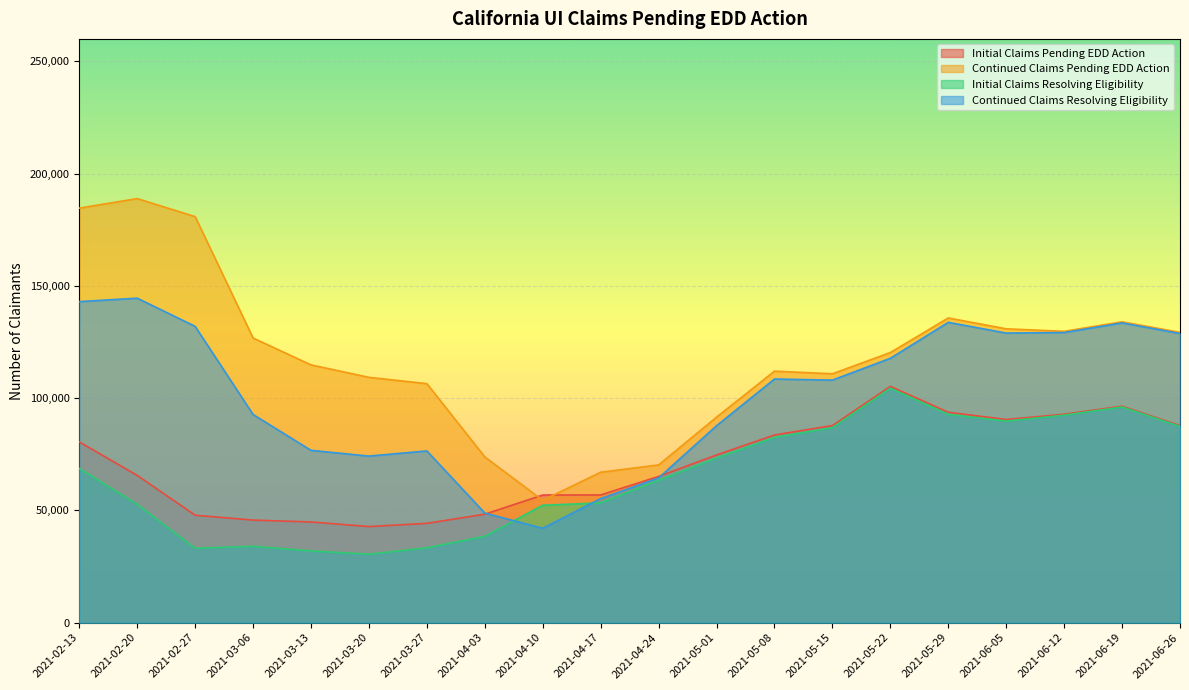

Which category has the highest value in the Initial Claims Pending EDD Action series?

2021-05-22